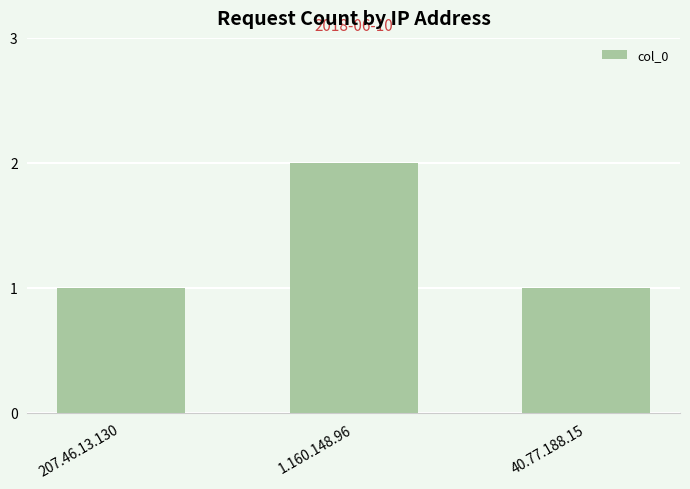

Reading left to right, what are all the values shown in this chart?

207.46.13.130=1	1.160.148.96=2	40.77.188.15=1